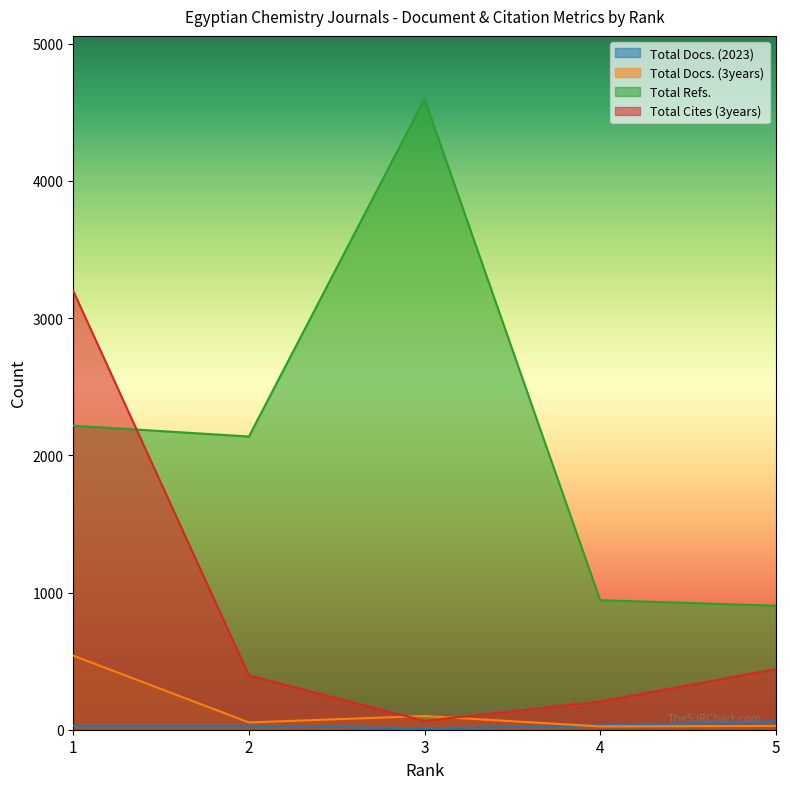

In Total Docs. (3years), how many points are higher than both neighbors (excluding endpoints)?

1